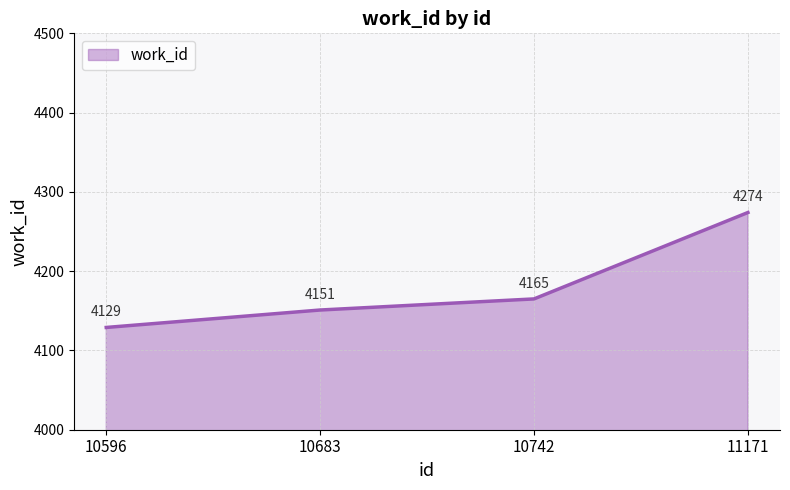

Reading left to right, what are all the values shown in this chart?

4129	4151	4165	4274